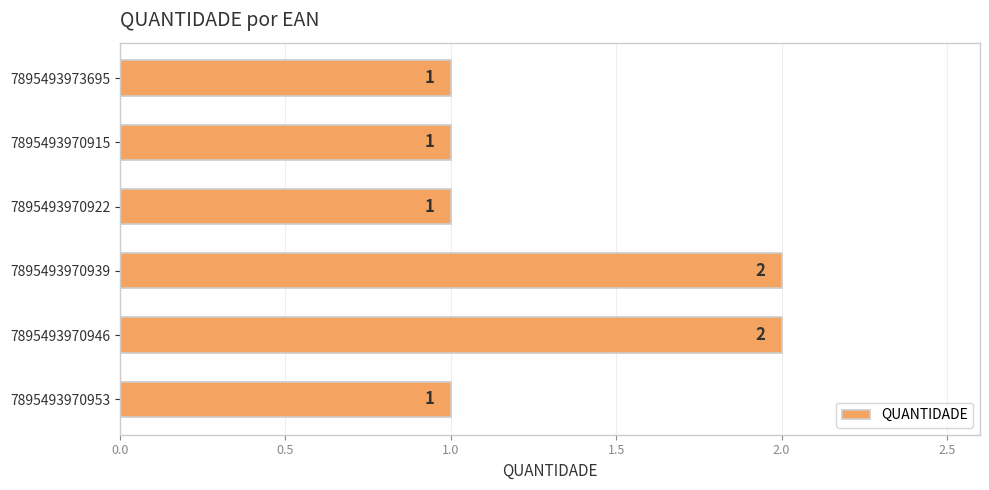

How many values are between 1 and 2?

6